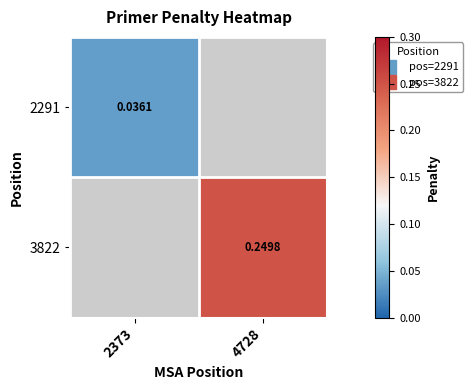

Where is 3822 nearest to the value 0?

2373